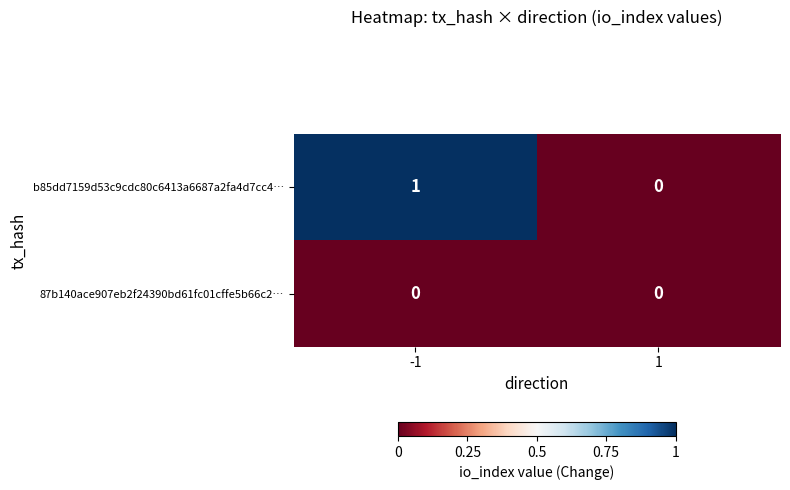

Reading right to left, extract all data points from this chart.

b85dd7159d53c9cdc80c6413a6687a2fa4d7cc4…: 1=0	-1=1
87b140ace907eb2f24390bd61fc01cffe5b66c2…: 1=0	-1=0